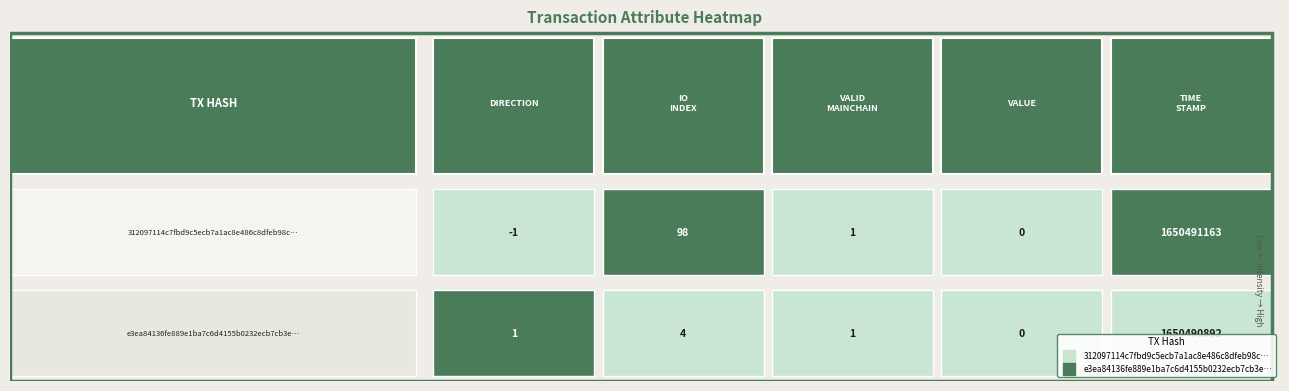

Which series has the largest total across all categories?

312097114c7fbd9c5ecb7a1ac8e486c8dfeb98c